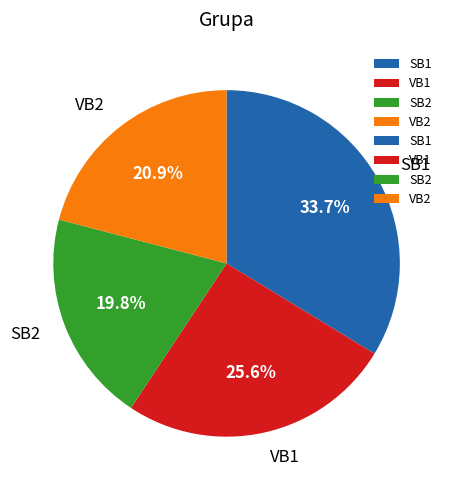

What percentage is the VB1 slice, to the nearest percent?

26%